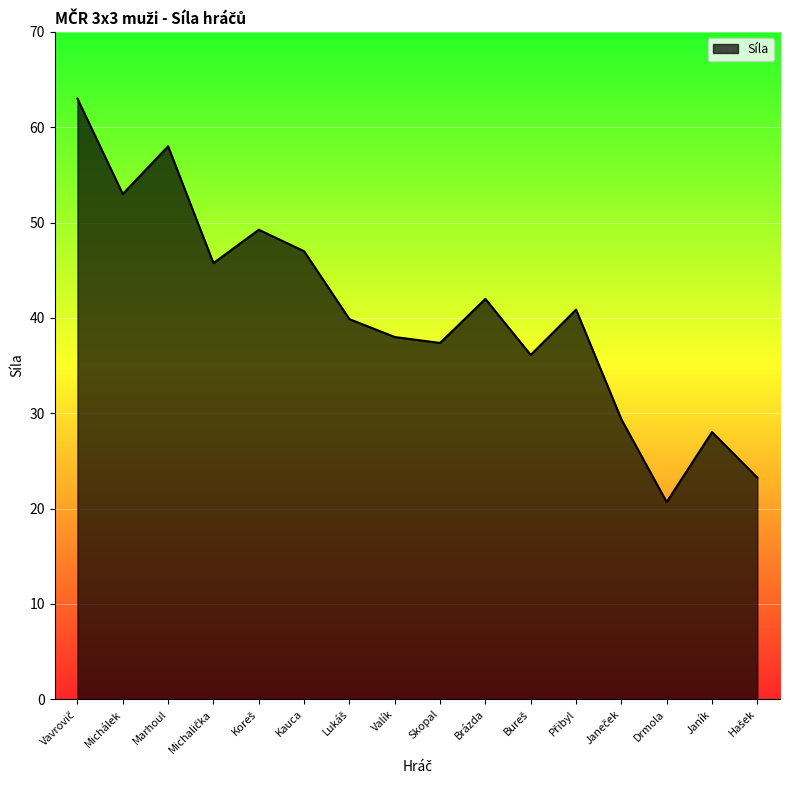

Is it true that the value at Marhoul is 58.0?

True